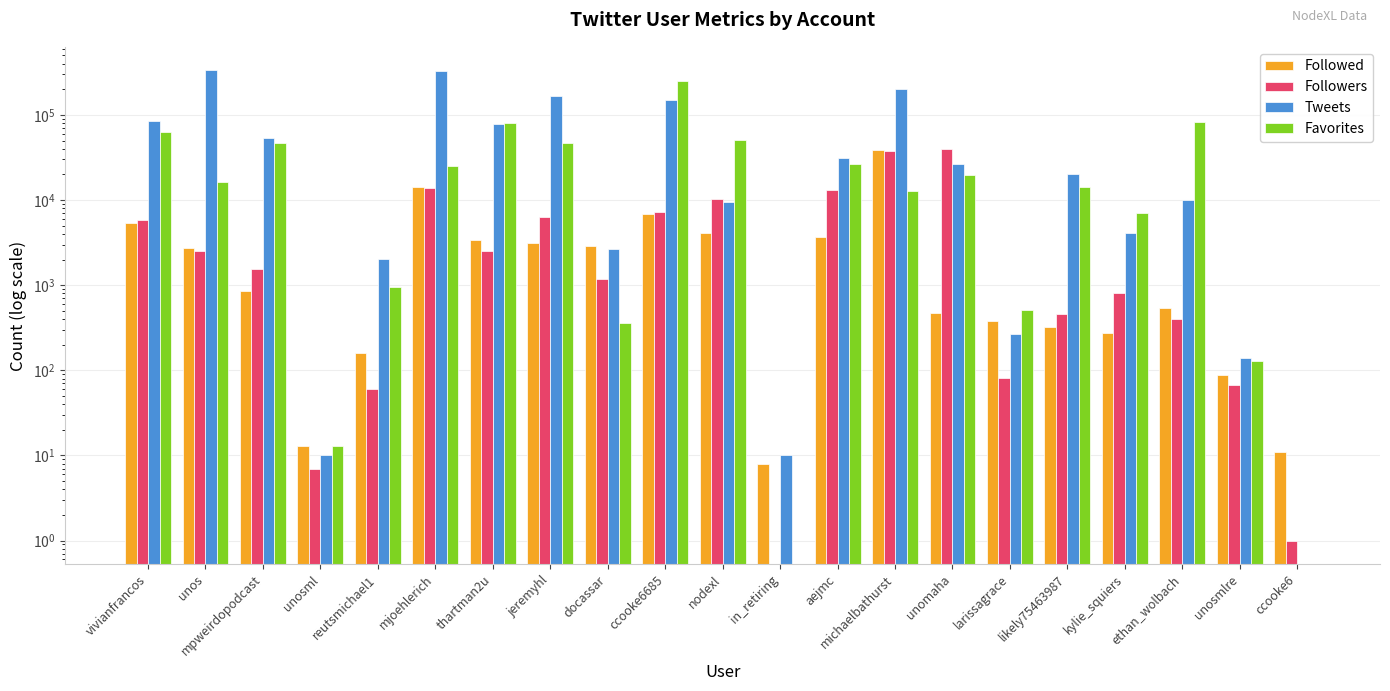

Rank the series by their maximum value, from highest to lowest.

Tweets, Favorites, Followers, Followed